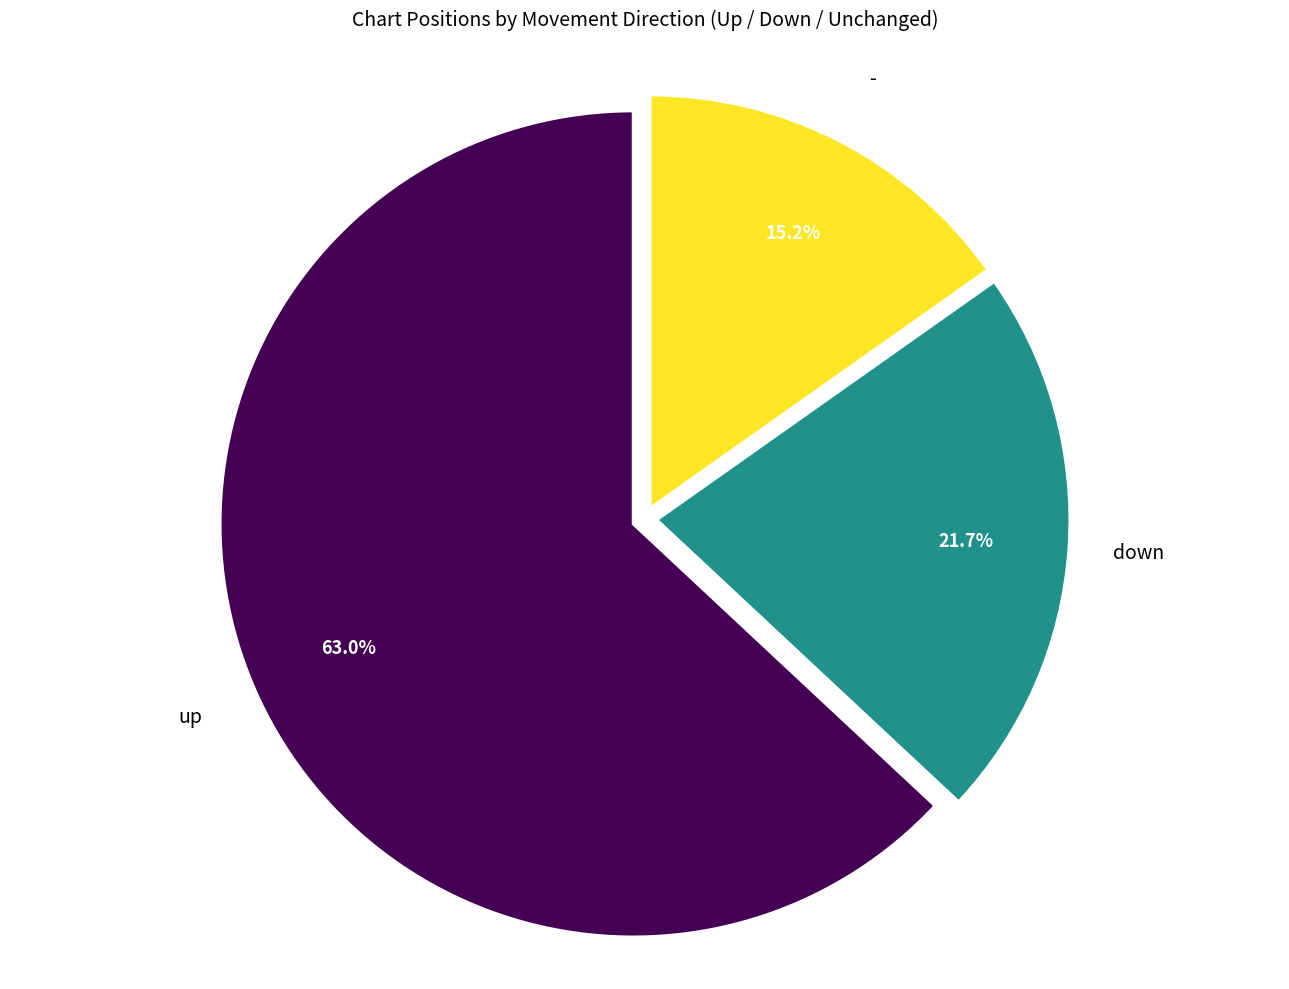

To the nearest percent, what is the average slice percentage?

33%